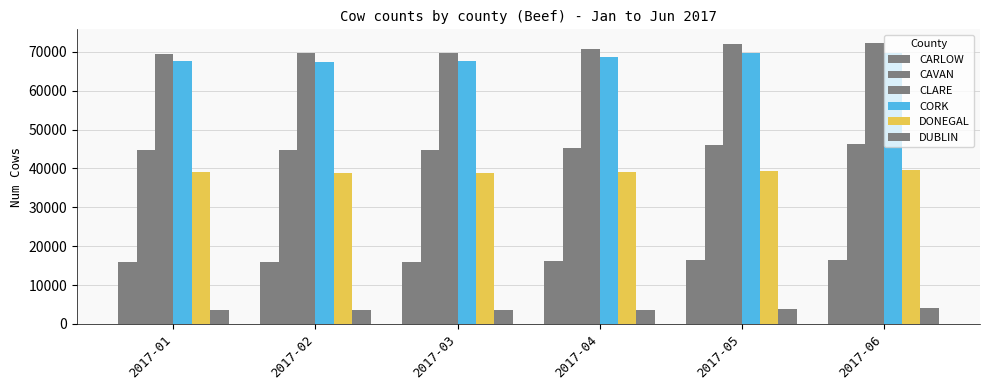

At 2017-02, list the series in order from largest to smallest.

CLARE, CORK, CAVAN, DONEGAL, CARLOW, DUBLIN